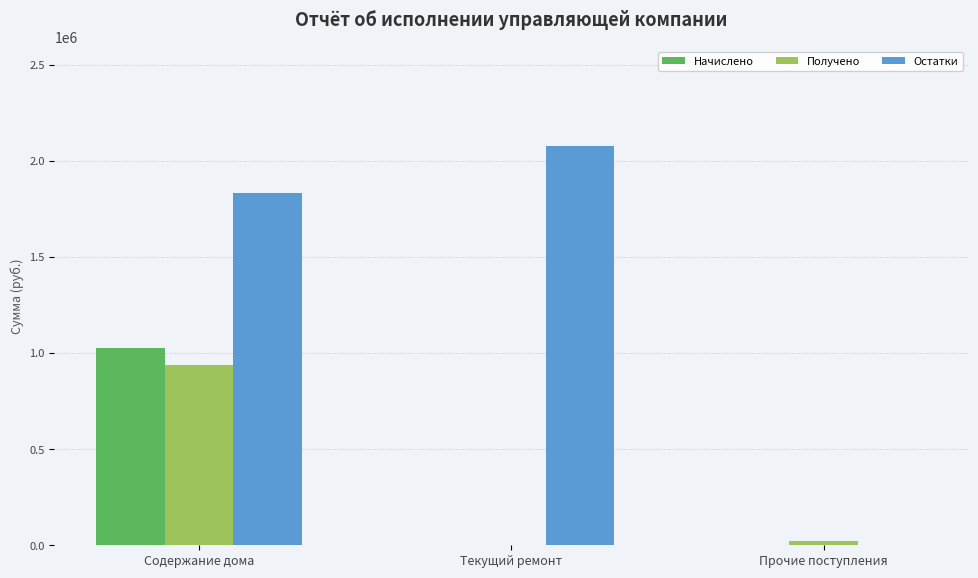

Where is Получено nearest to the value 468025?

Прочие поступления